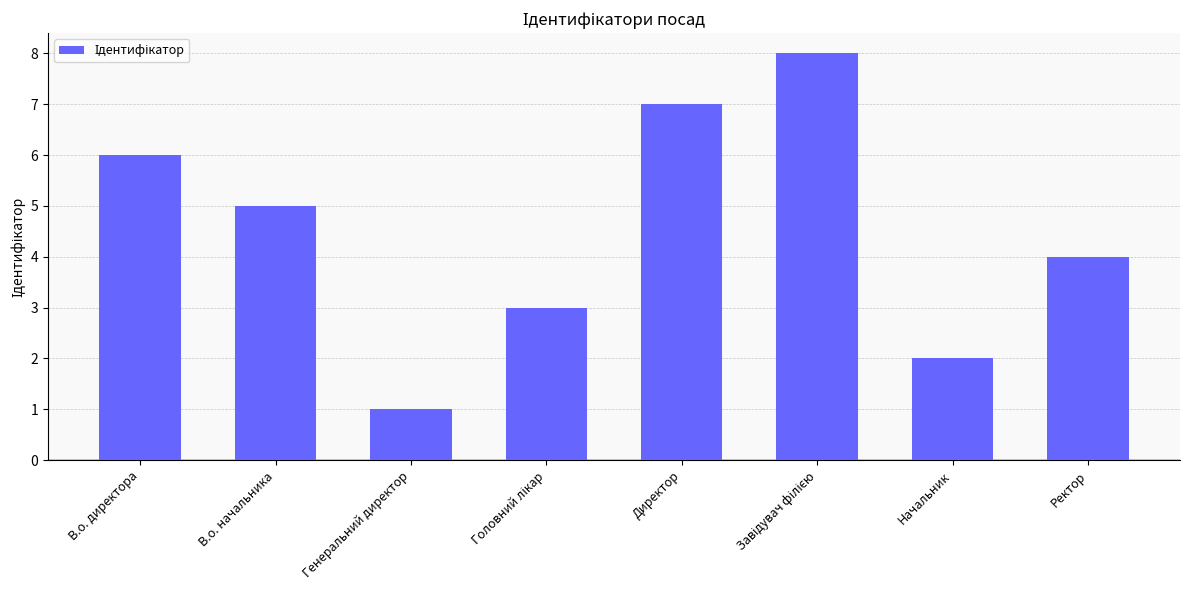

Which label corresponds to the smallest value in the chart?

Генеральний директор